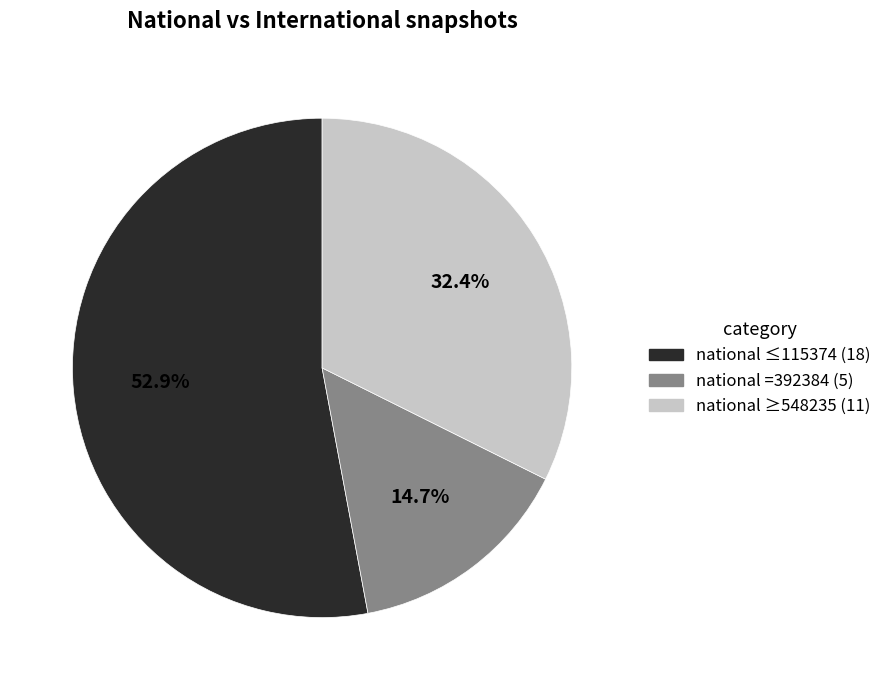

Does any single category account for the majority?

Yes